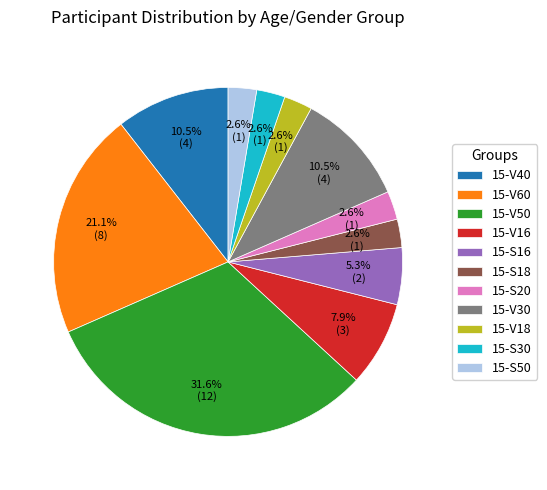

What is the ratio of the value at 15-S16 to the value at 15-S18?

2.0